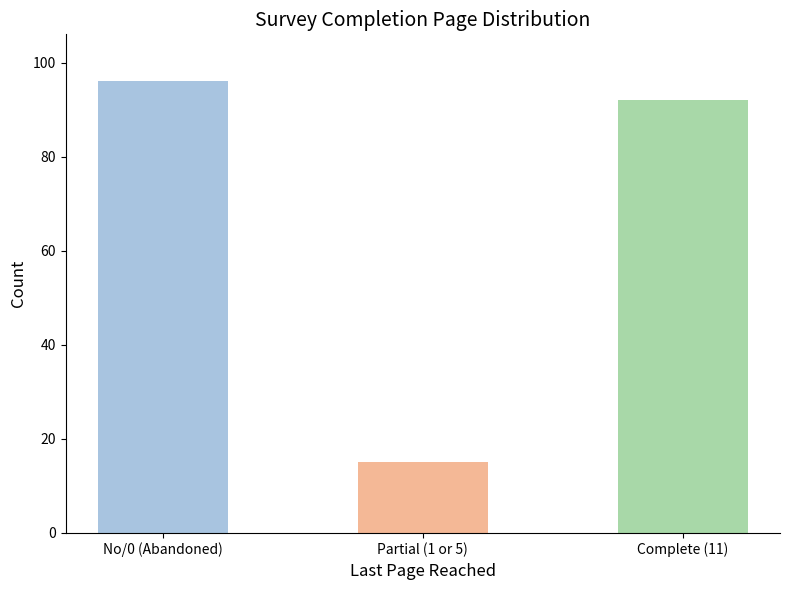

What is the ratio of the value at Partial (1 or 5) to the value at No/0 (Abandoned)?

0.2